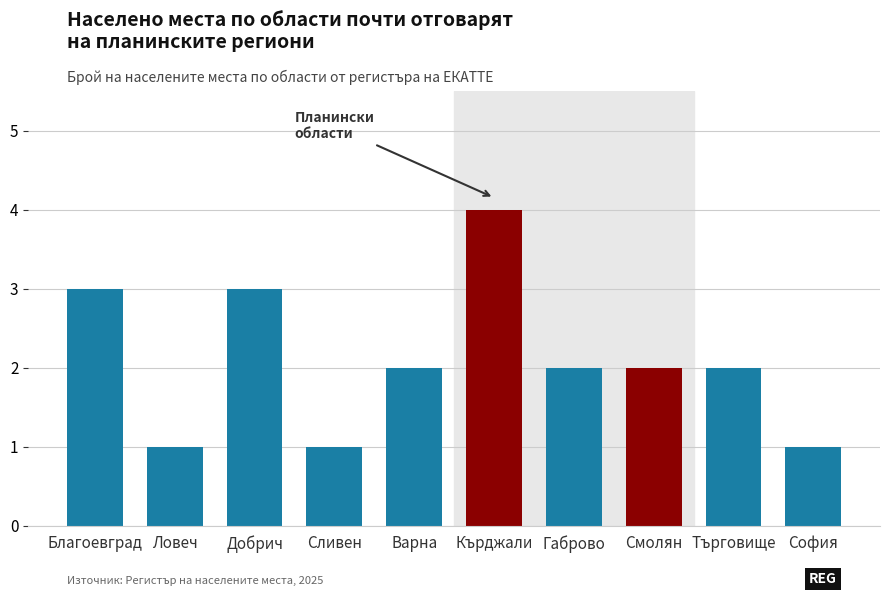

The chart shows a value of 3 at Добрич. True or false?

True